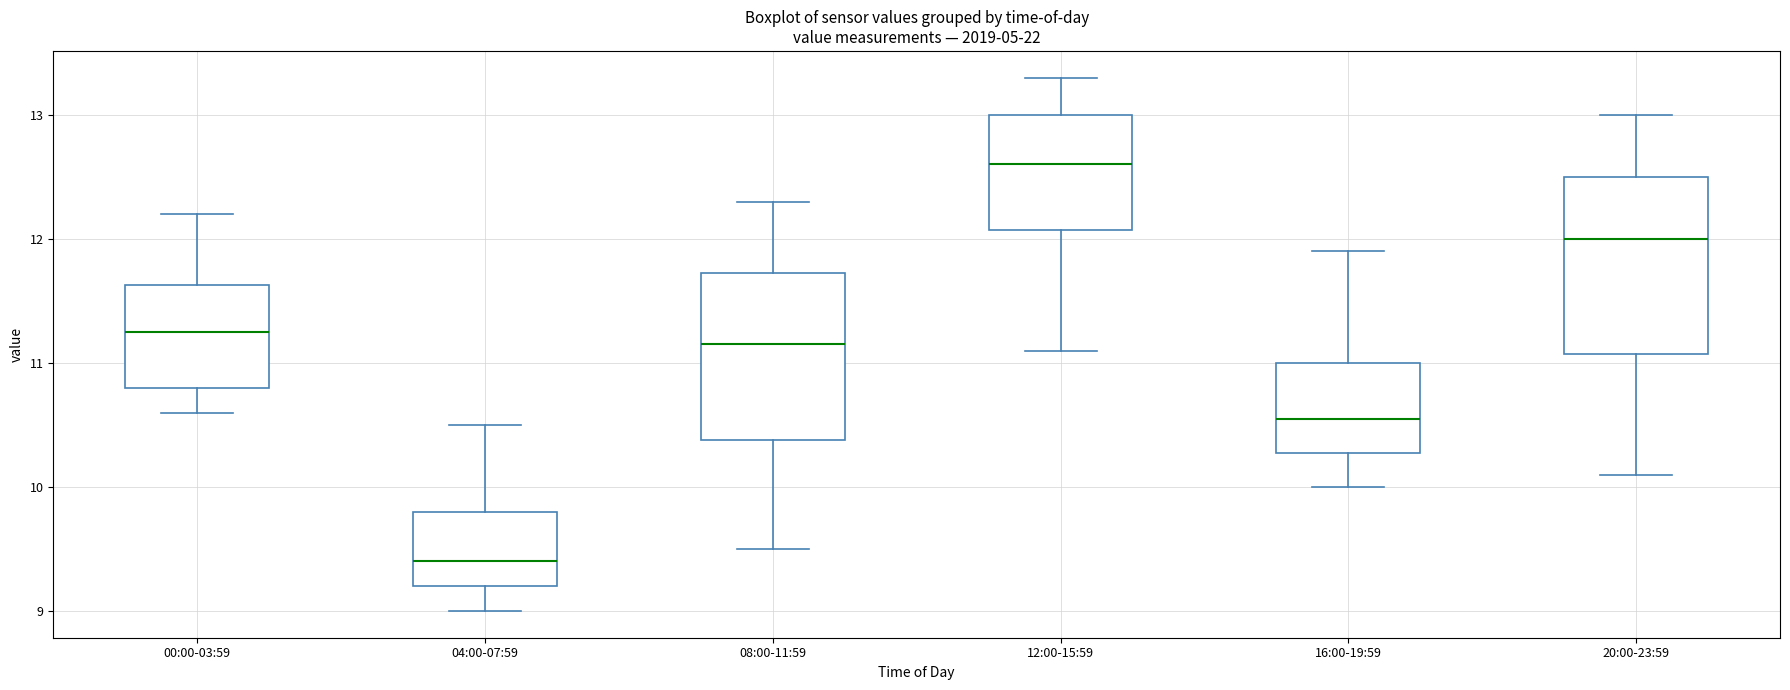

Where does the lower whisker of the box for 20:00-23:59 end on the y-axis? The values are not printed on the chart, so give them approximately, as read against the axis.

10.1